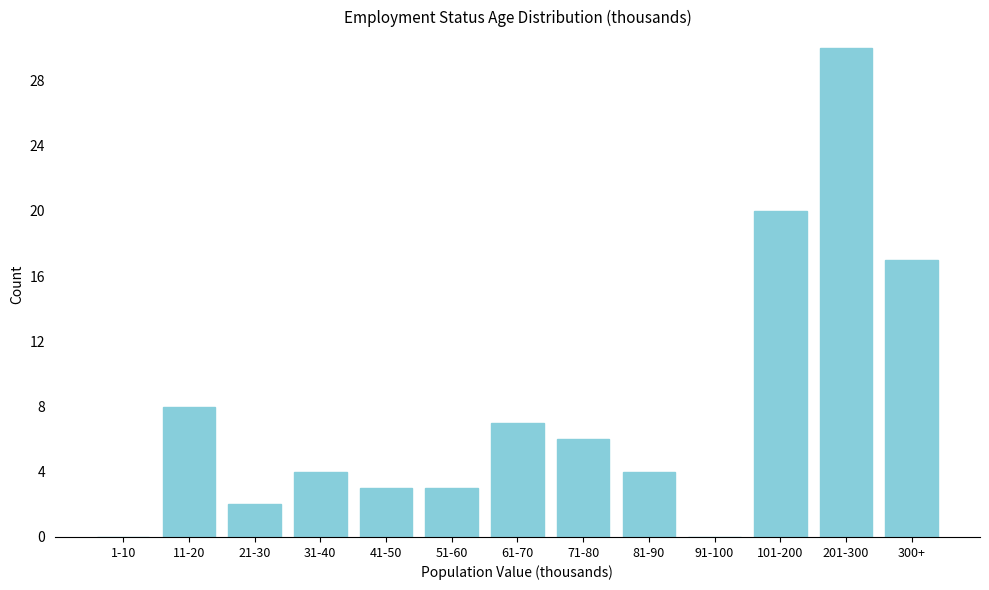

Reading left to right, what are all the values shown in this chart?

1-10=0	11-20=8	21-30=2	31-40=4	41-50=3	51-60=3	61-70=7	71-80=6	81-90=4	91-100=0	101-200=20	201-300=30	300+=17